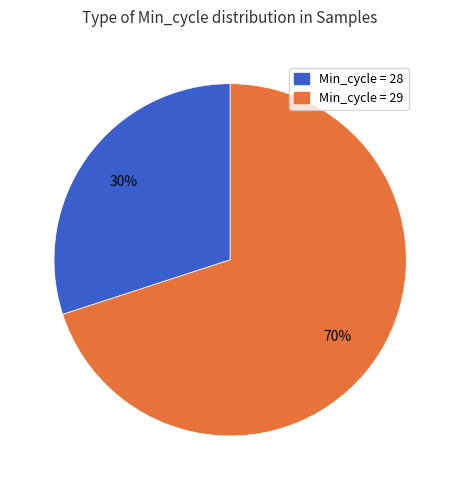

Which slice is the largest?

Min_cycle = 29